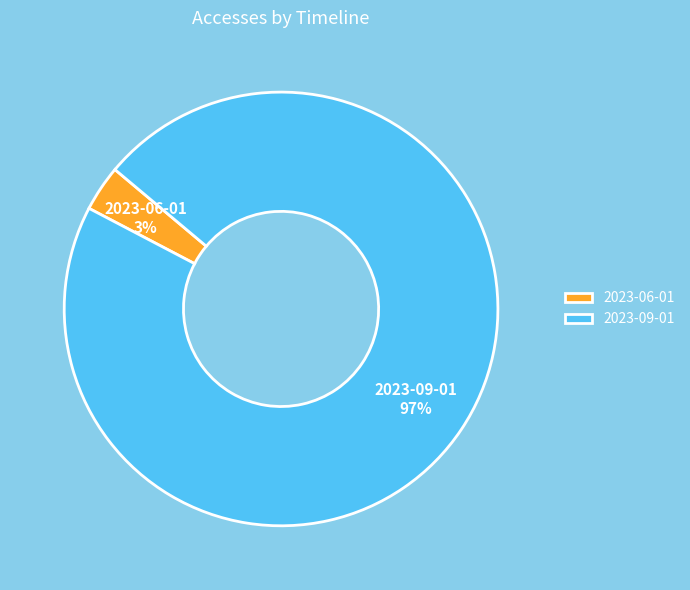

Rank the categories by value from highest to lowest.

2023-09-01, 2023-06-01